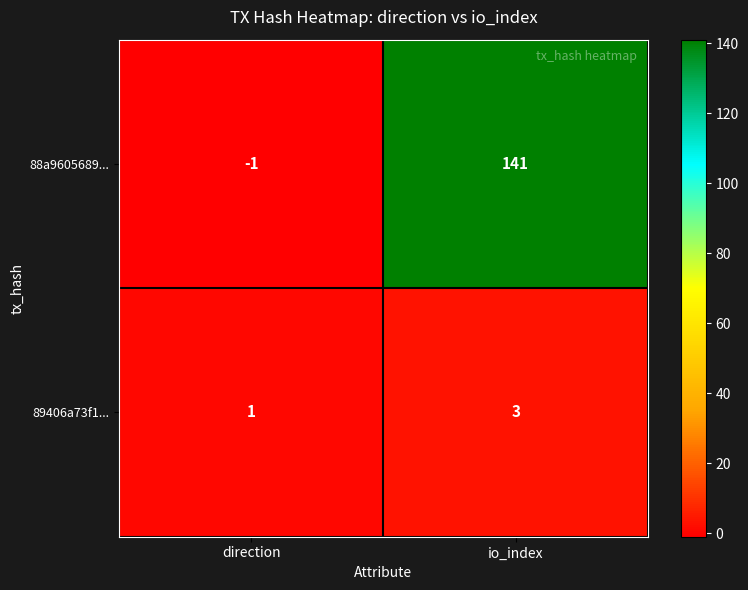

Reading left to right, transcribe all the data shown in this chart.

88a9605689...: -1	141
89406a73f1...: 1	3